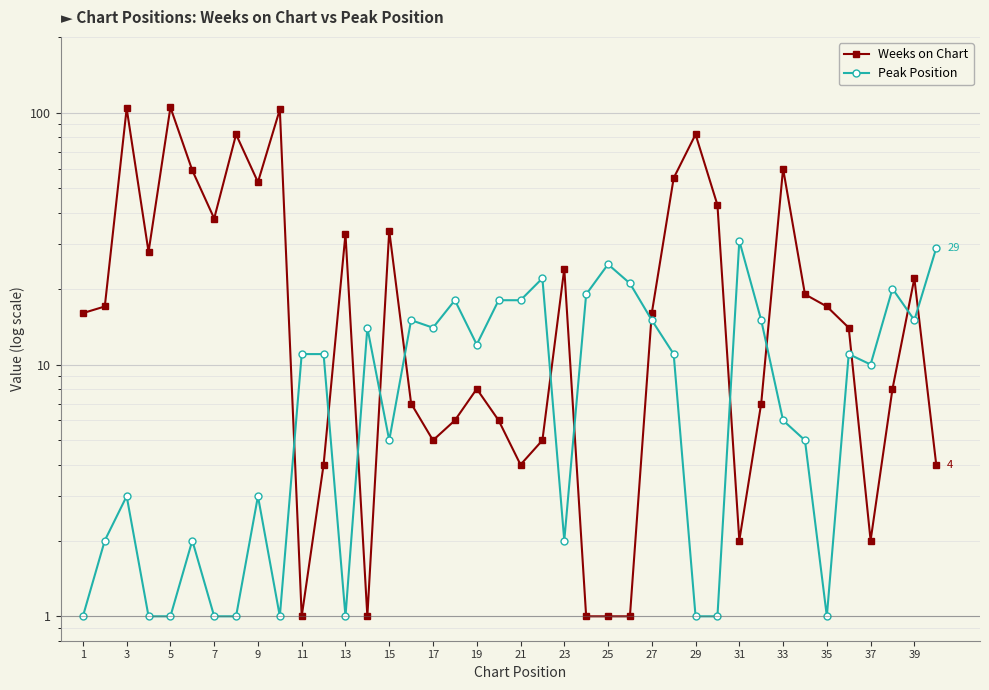

True or false: Weeks on Chart has more than 0 interior local peaks.

True